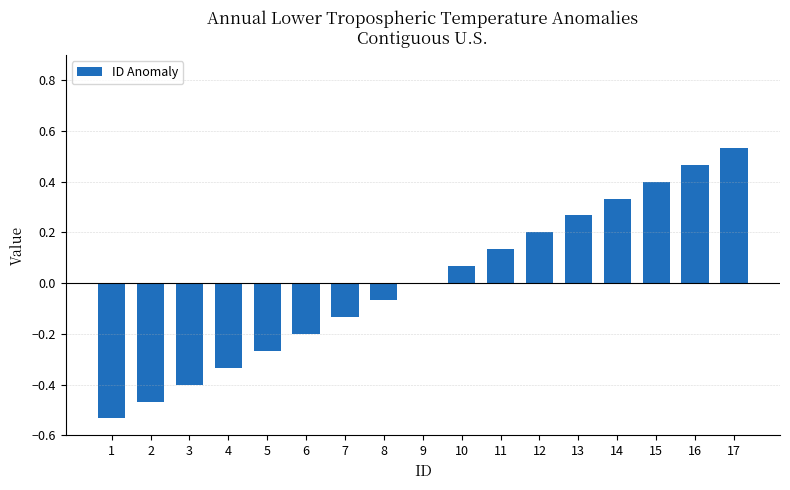

Count the number of categories in the chart.

17